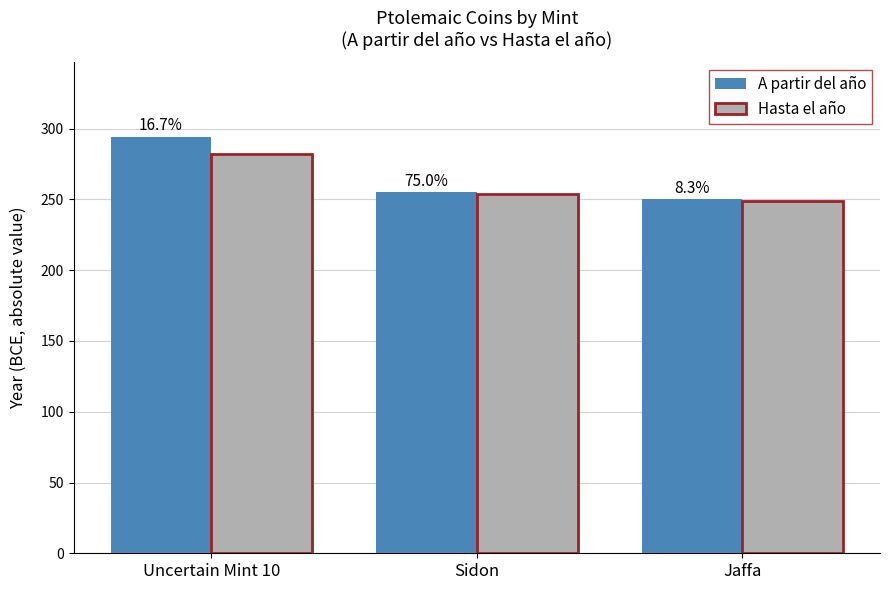

At which label does Hasta el año reach its peak?

Uncertain Mint 10